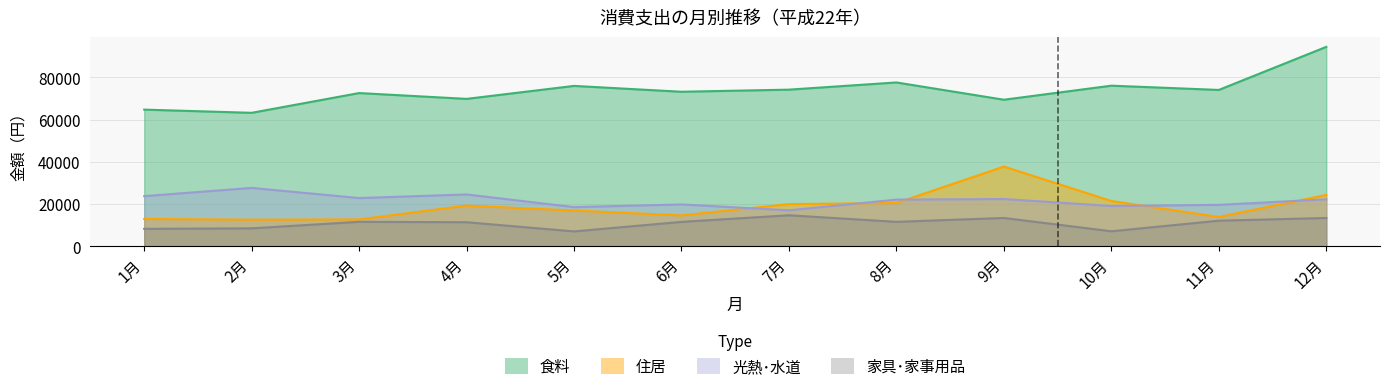

Which category has the lowest value across all series?

5月